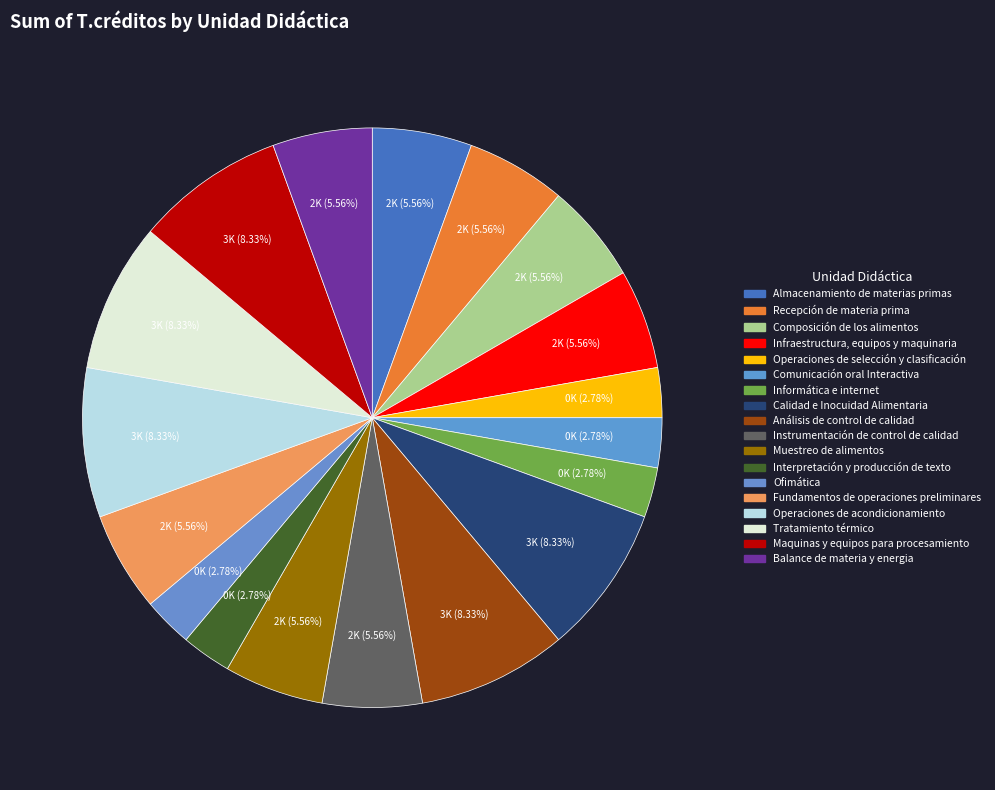

What is the smallest slice in the pie chart?

Operaciones de selección y clasificación